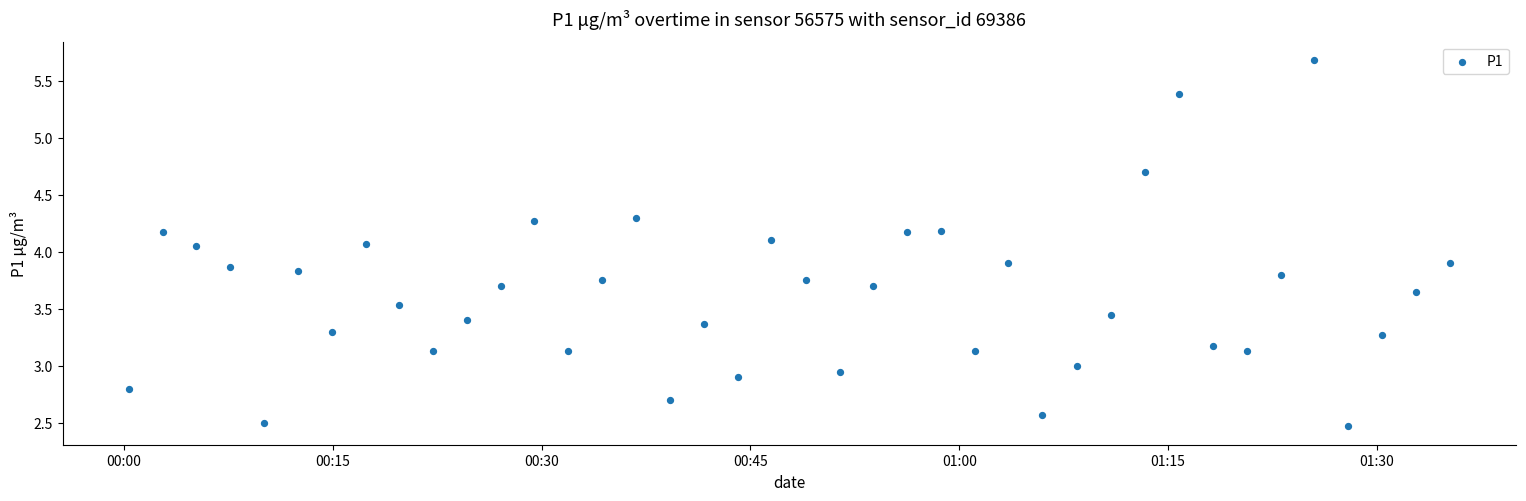

What is the range of Y values (max minus min)?

3.2